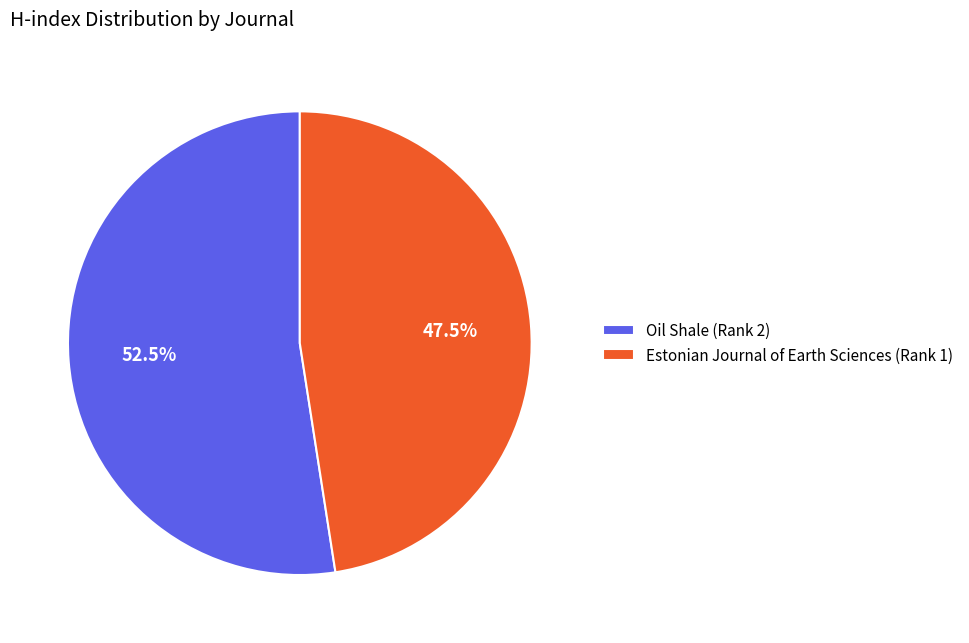

Count the number of slices in the pie.

2